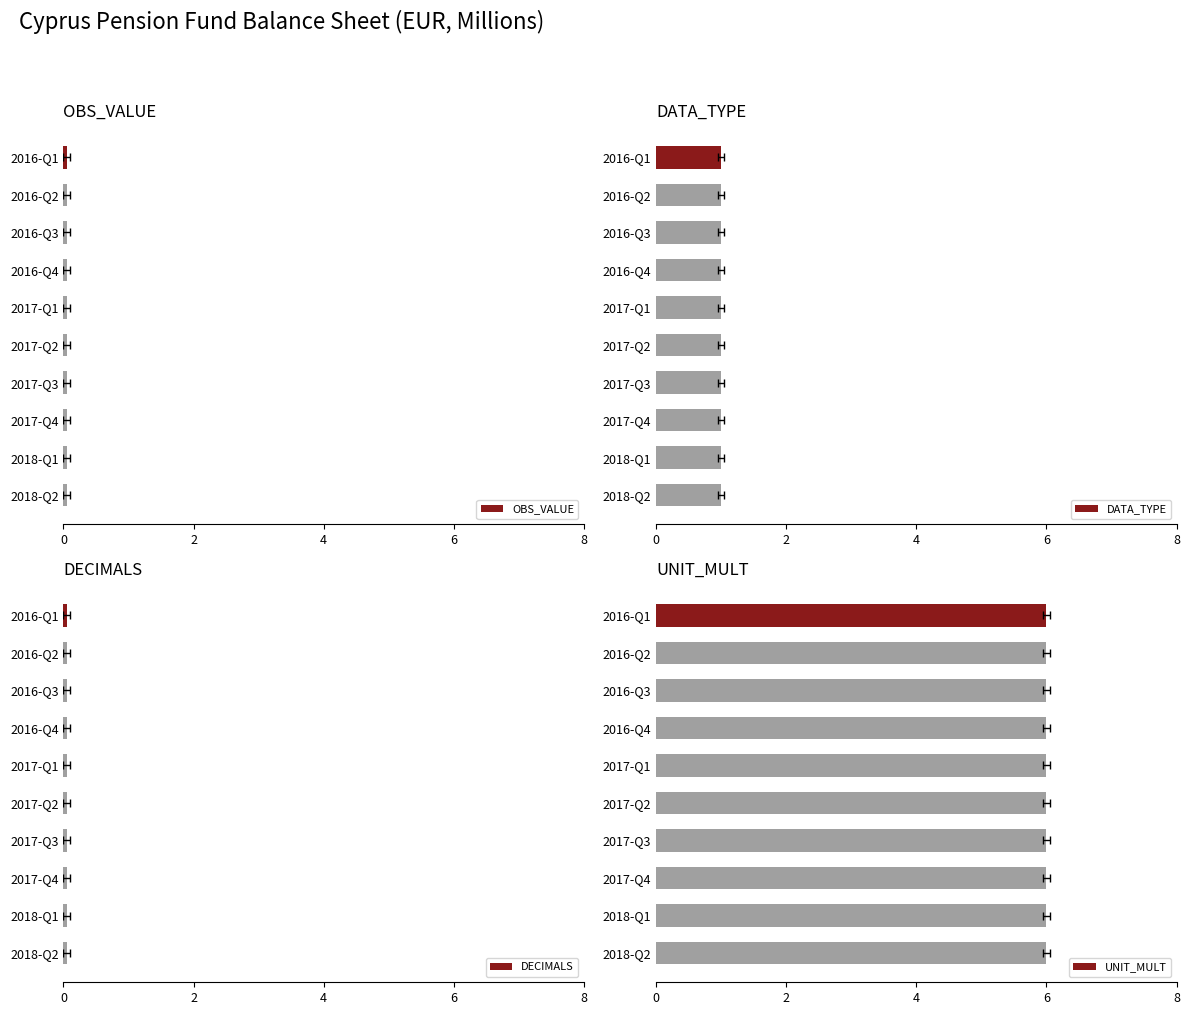

What is the label of the 7th bar from the right?

2016-Q4